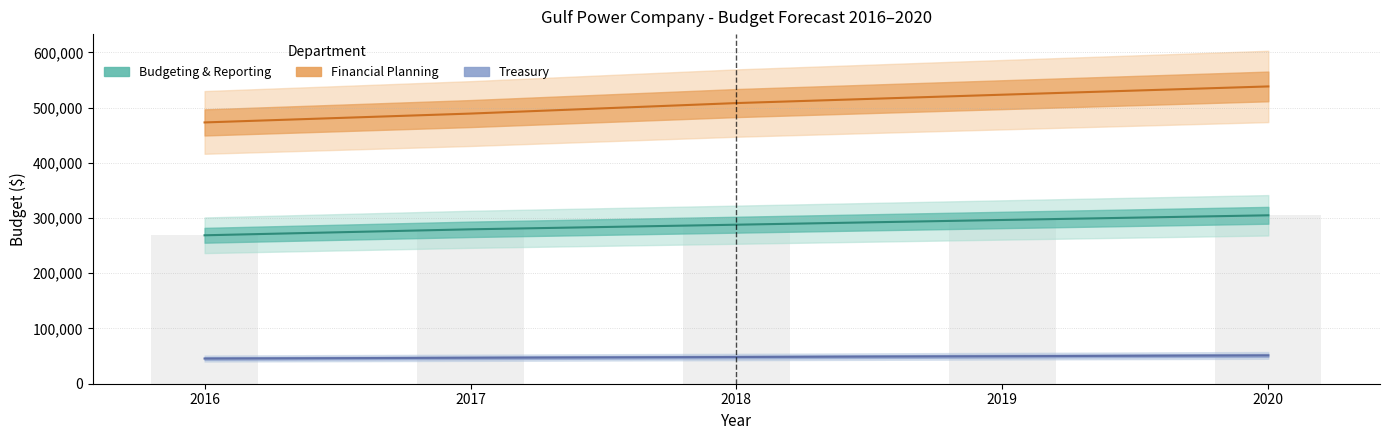

What is the greatest value displayed?

538340.8